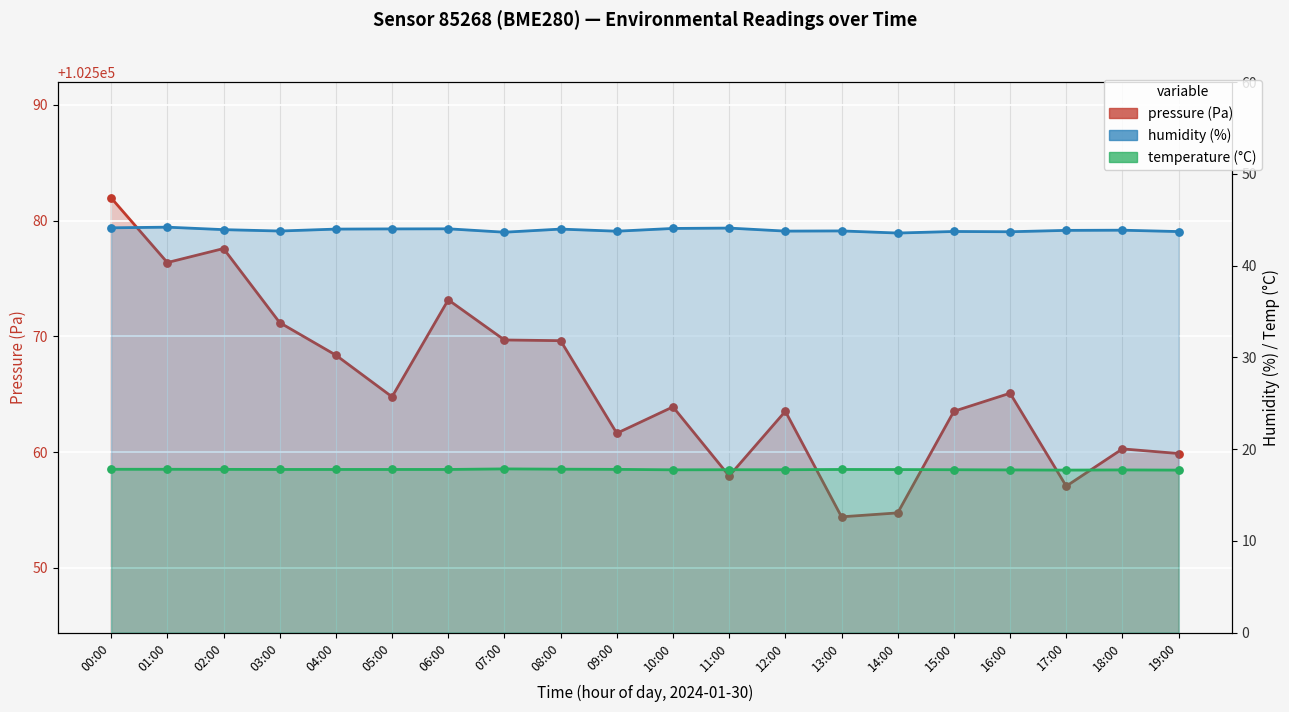

What is the total value across all series at 09:00?

102623.2